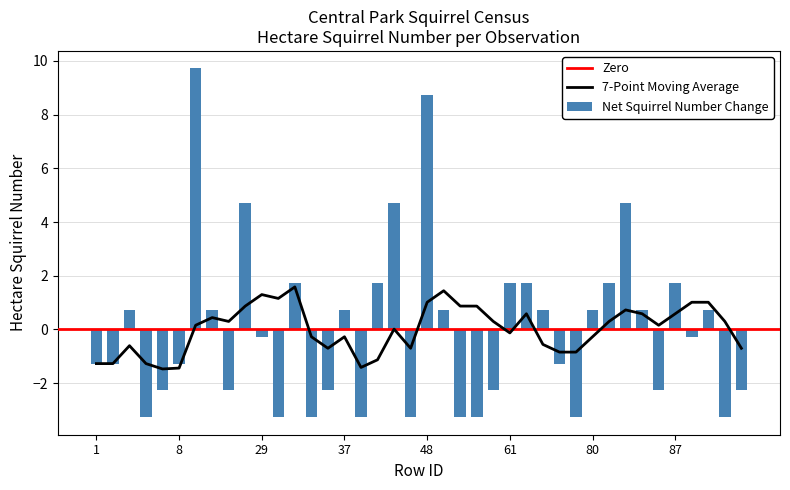

List the labels in order of value, largest first.

10, 48, 19, 42, 84, 31, 41, 61, 63, 83, 87, 4, 11, 37, 49, 70, 80, 85, 90, 29, 88, 1, 2, 8, 72, 6, 13, 33, 60, 86, 92, 5, 30, 32, 39, 45, 51, 52, 78, 91